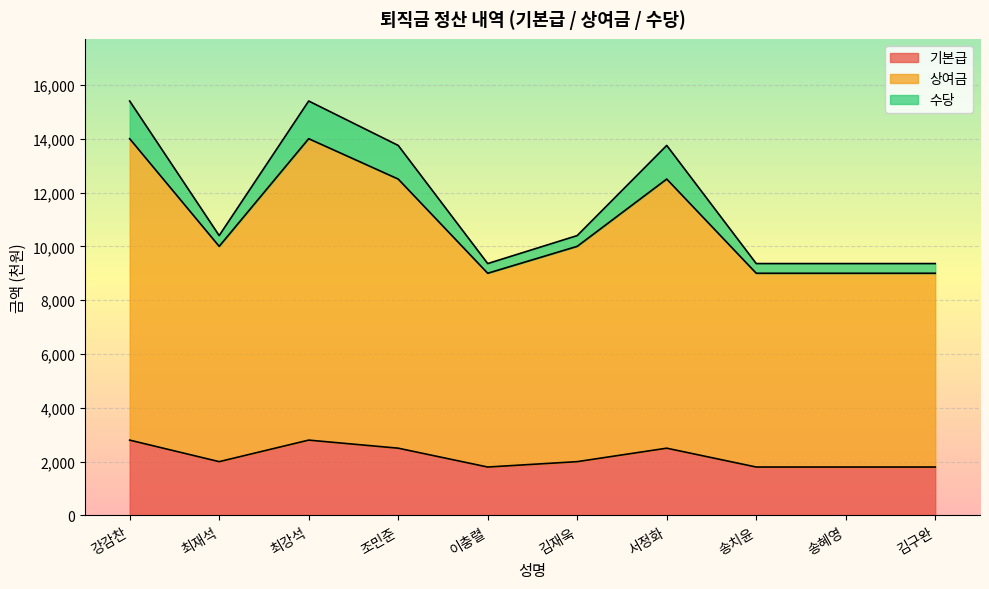

At which label does 수당 reach its peak?

강감찬